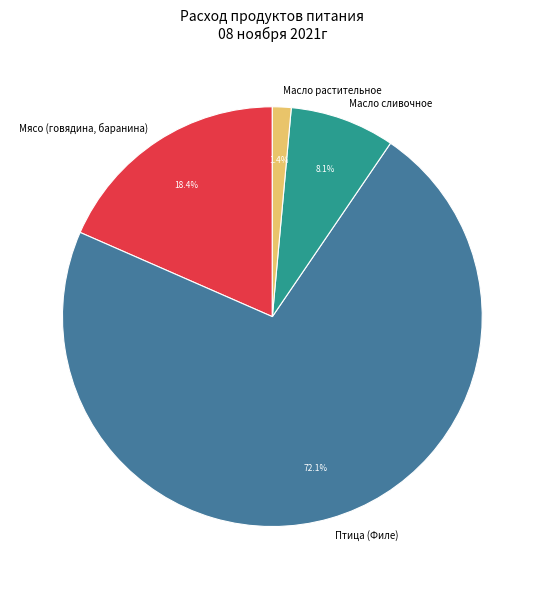

Which slice represents more than half of the pie?

Птица (Филе)